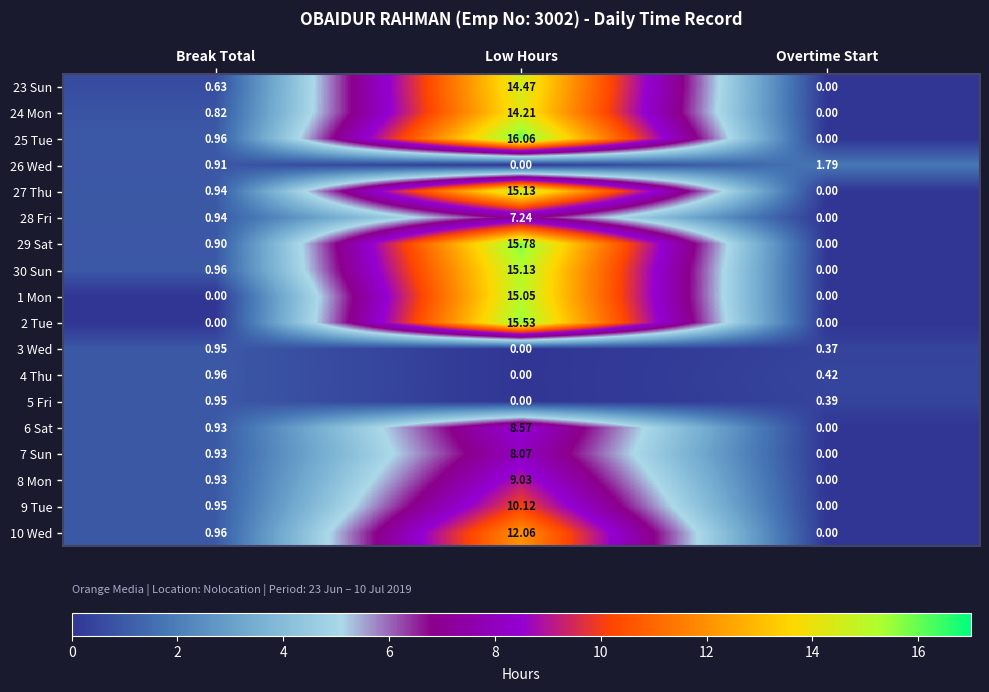

At which category is the sum across all series the highest?

Low Hours